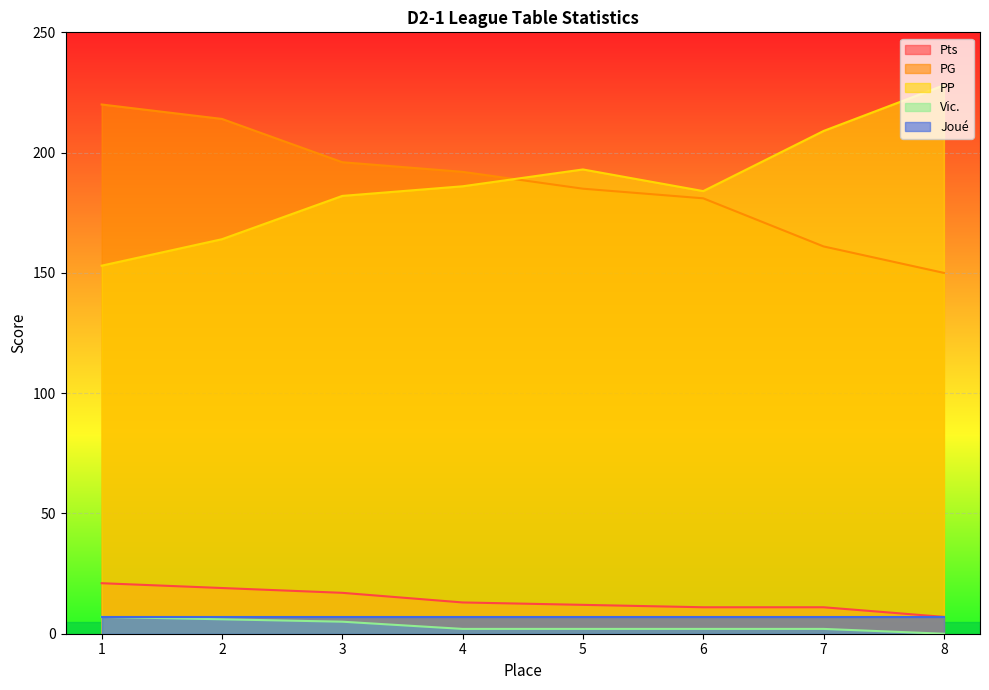

The Vic. series shows 2 at 6. True or false?

True